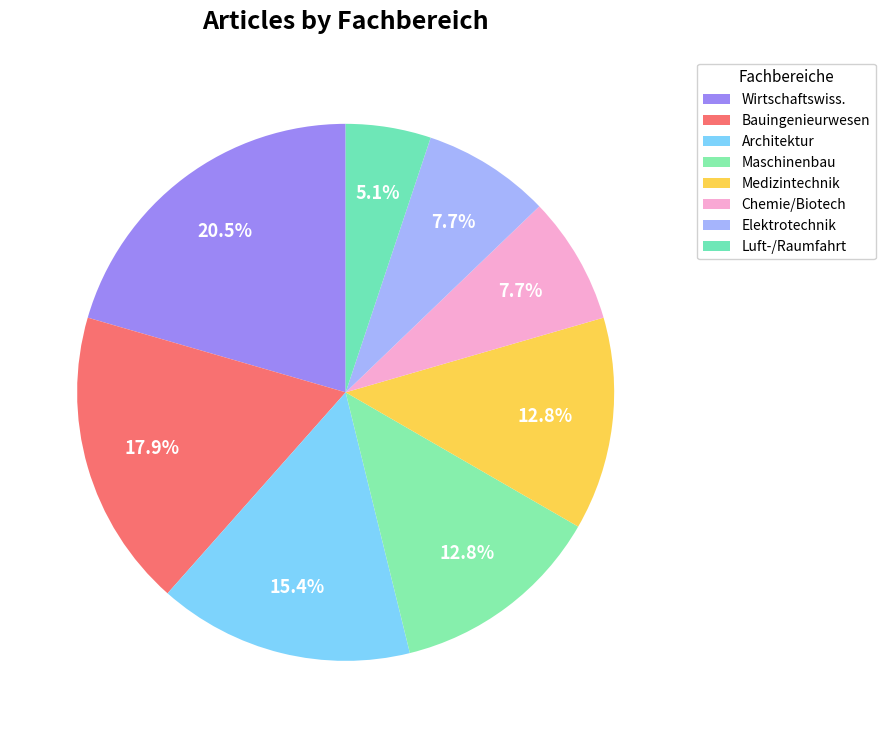

Count the number of slices in the pie.

8